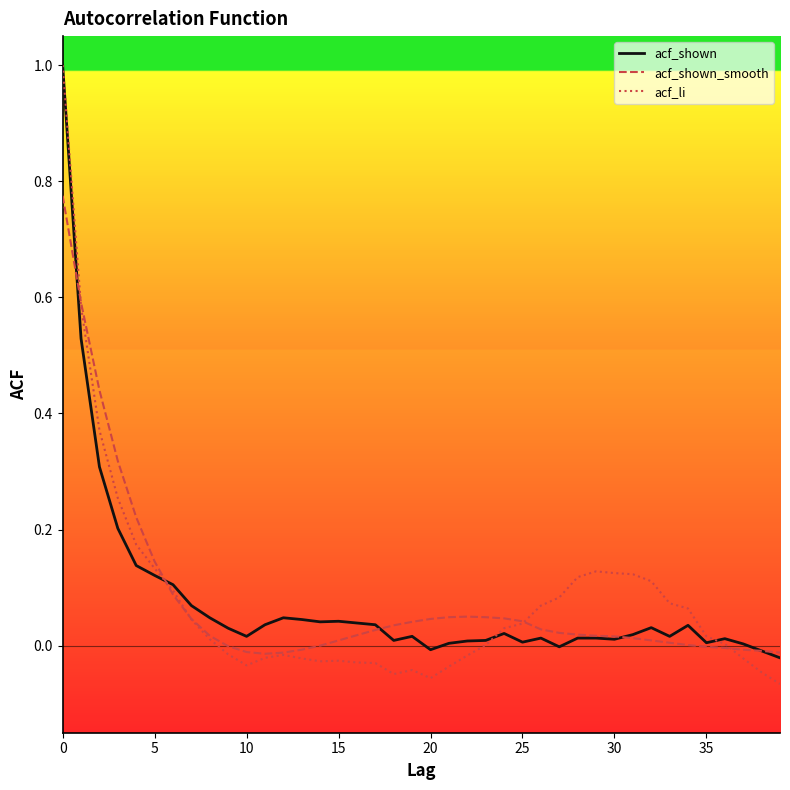

What is the greatest value displayed?

1.0